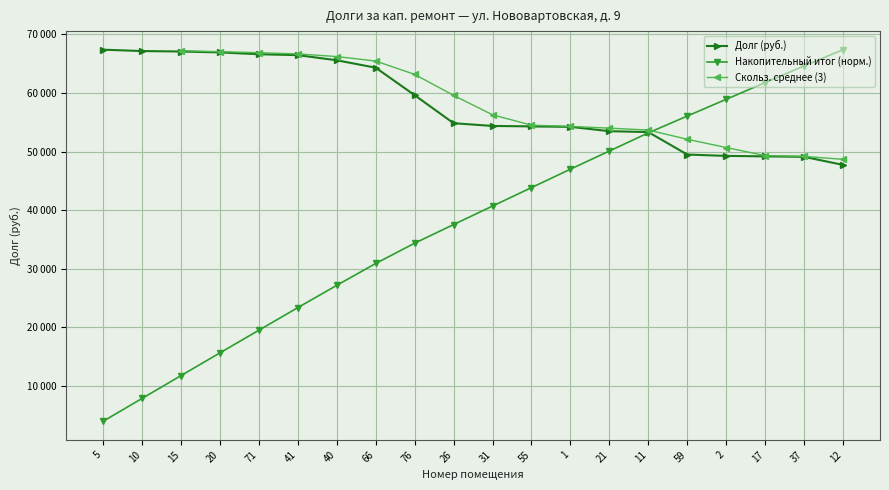

What is the sum of the values at 26 and 2?

104086.1